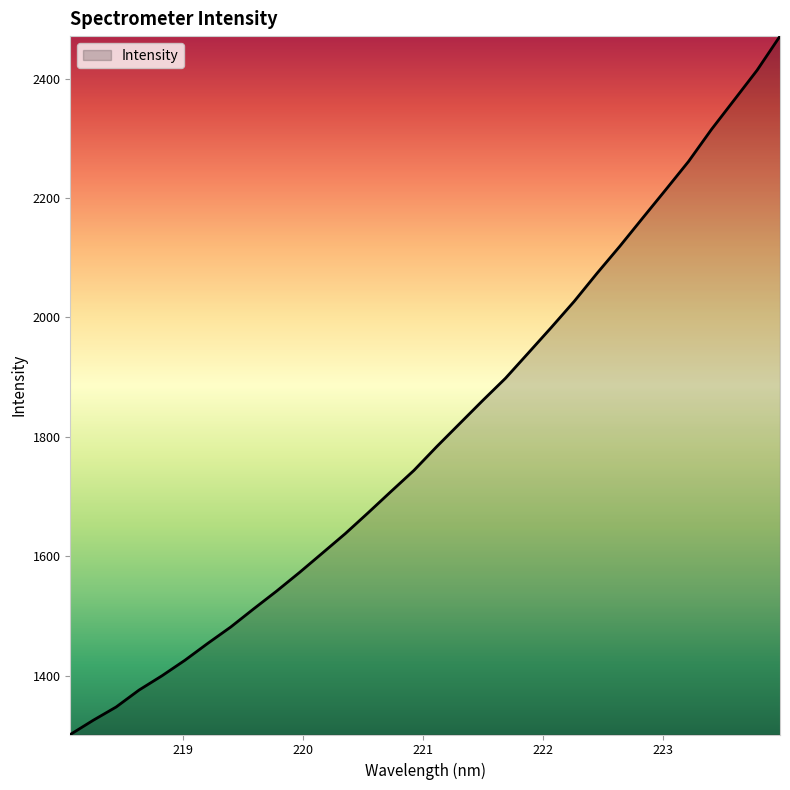

What is the minimum value shown in the chart?

1301.2